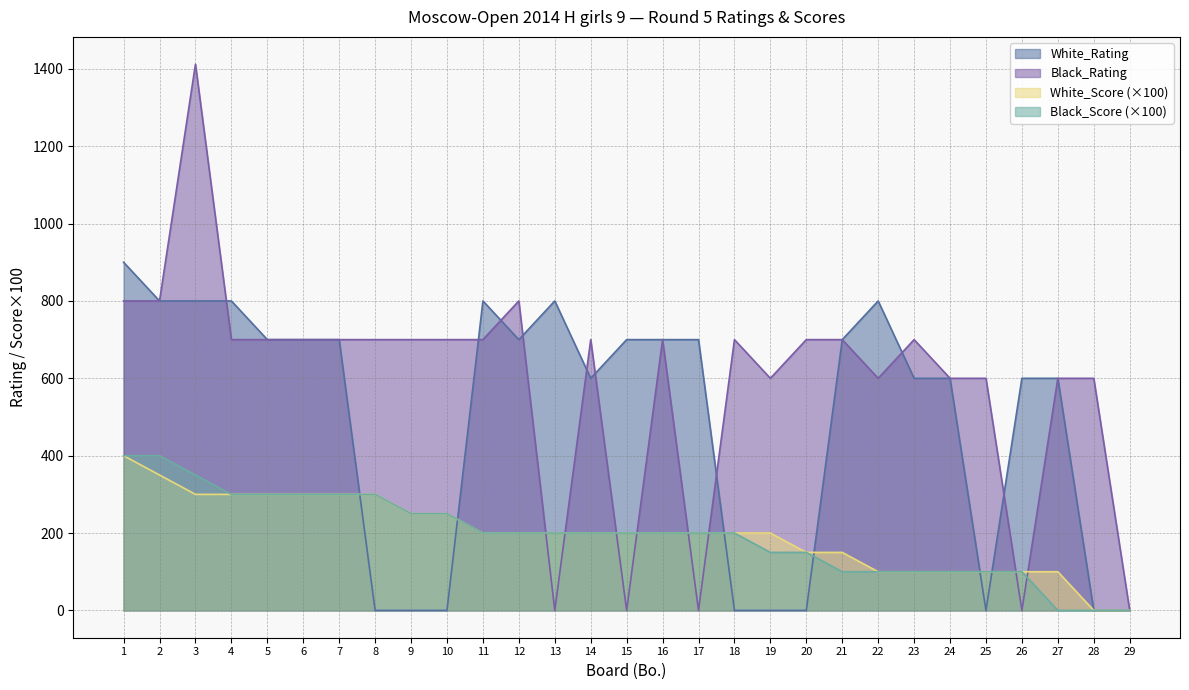

Reading left to right, extract all data points from this chart.

White_Rating: 1=900	2=800	3=800	4=800	5=700	6=700	7=700	8=0	9=0	10=0	11=800	12=700	13=800	14=600	15=700	16=700	17=700	18=0	19=0	20=0	21=700	22=800	23=600	24=600	25=0	26=600	27=600	28=0	29=0
Black_Rating: 1=800	2=800	3=1412	4=700	5=700	6=700	7=700	8=700	9=700	10=700	11=700	12=800	13=0	14=700	15=0	16=700	17=0	18=700	19=600	20=700	21=700	22=600	23=700	24=600	25=600	26=0	27=600	28=600	29=0
White_Score: 1=400	2=350	3=300	4=300	5=300	6=300	7=300	8=300	9=250	10=250	11=200	12=200	13=200	14=200	15=200	16=200	17=200	18=200	19=200	20=150	21=150	22=100	23=100	24=100	25=100	26=100	27=100	28=0	29=0
Black_Score: 1=400	2=400	3=350	4=300	5=300	6=300	7=300	8=300	9=250	10=250	11=200	12=200	13=200	14=200	15=200	16=200	17=200	18=200	19=150	20=150	21=100	22=100	23=100	24=100	25=100	26=100	27=0	28=0	29=0